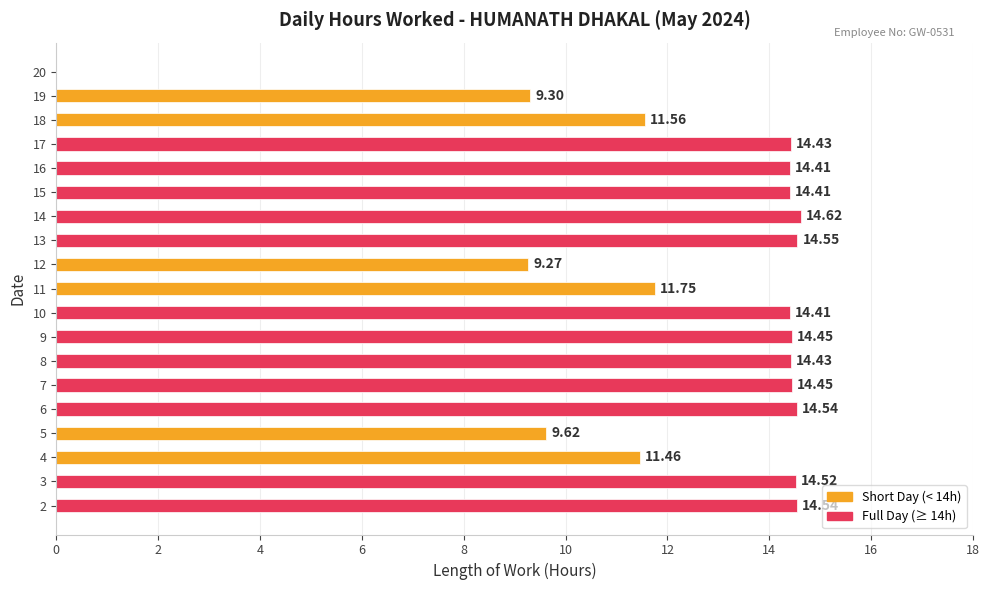

What is the sum of the values at 5 and 12?

18.9